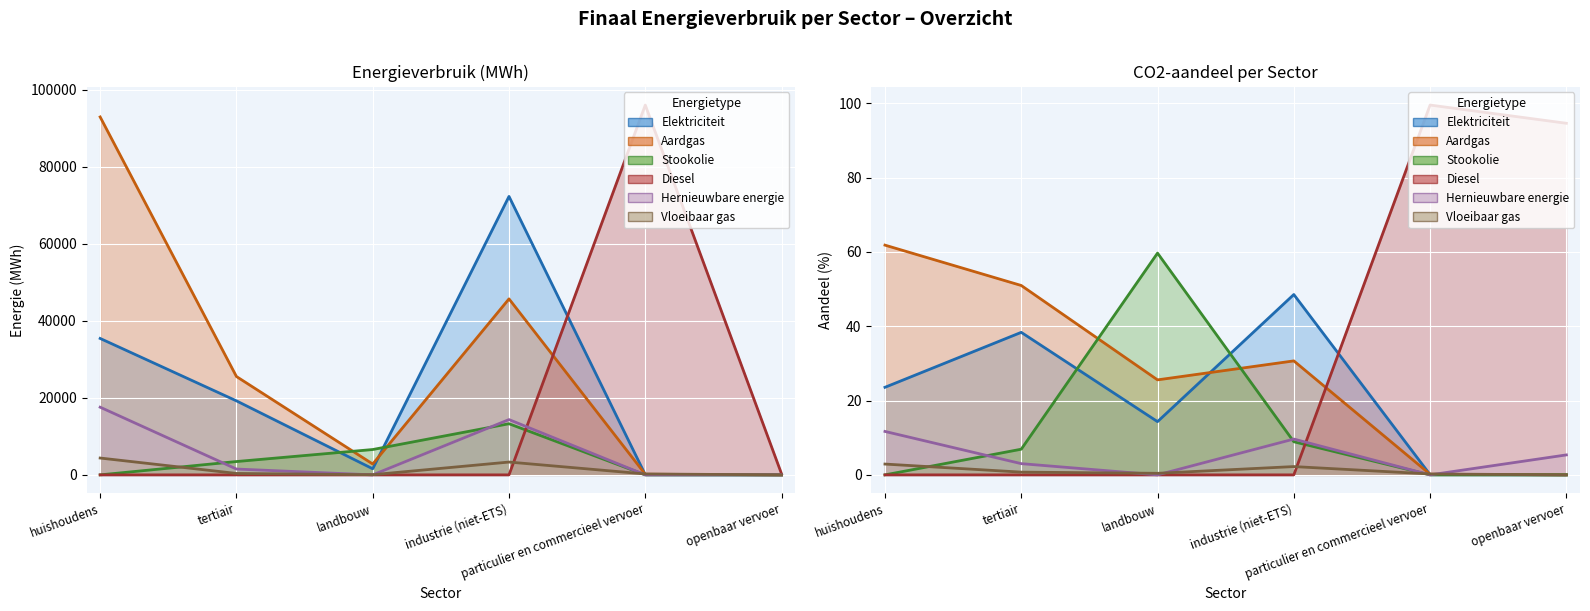

At which label is Vloeibaar gas closest to 2186?

industrie (niet-ETS)